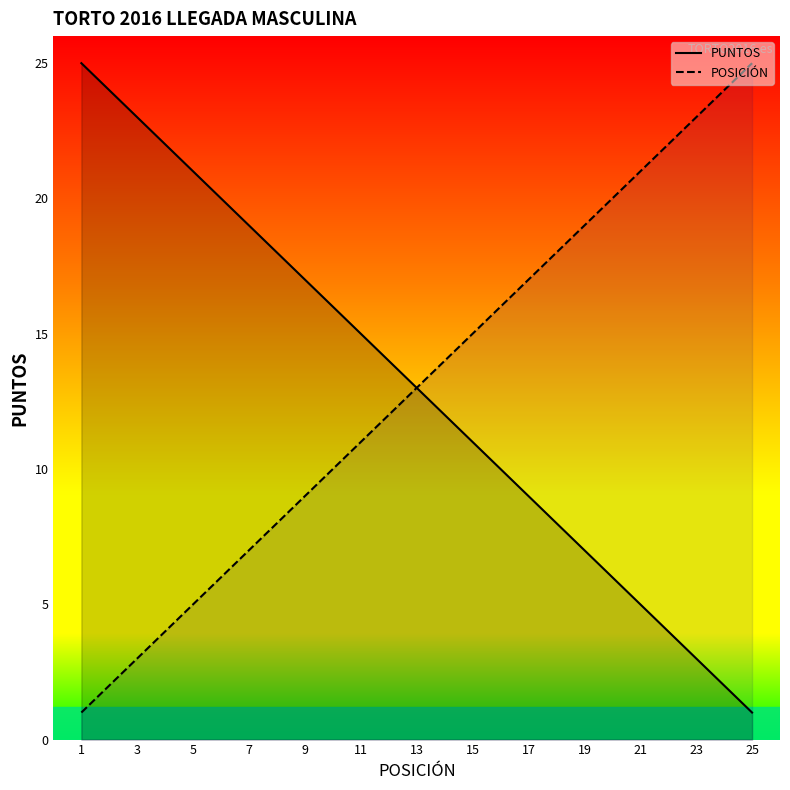

At which label is POSICIÓN closest to 13?

13